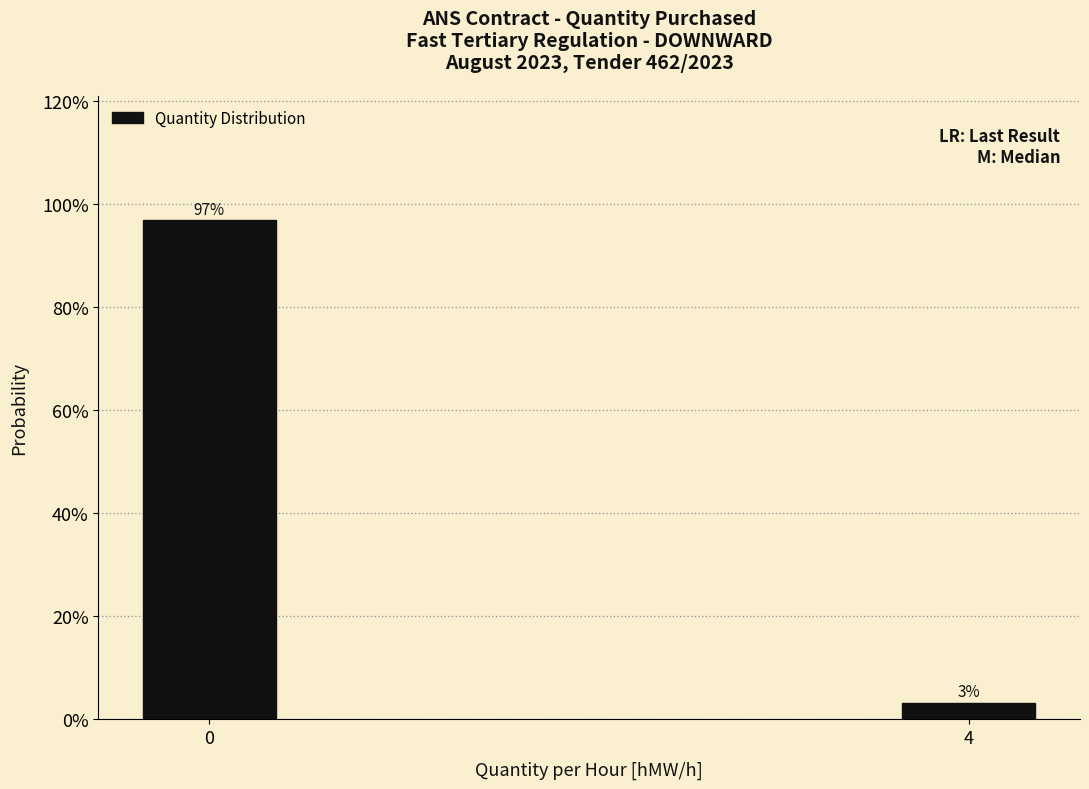

What is the value of the 1st bar from the left?

96.8